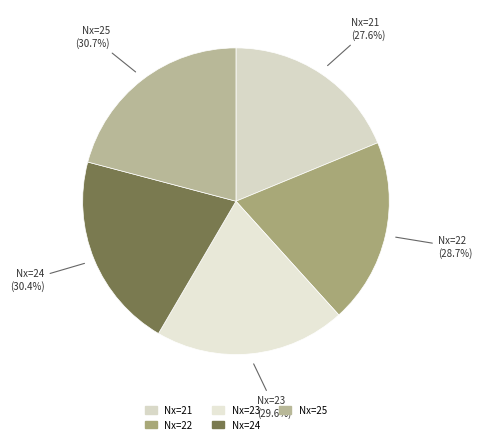

Which slice is the smallest?

21